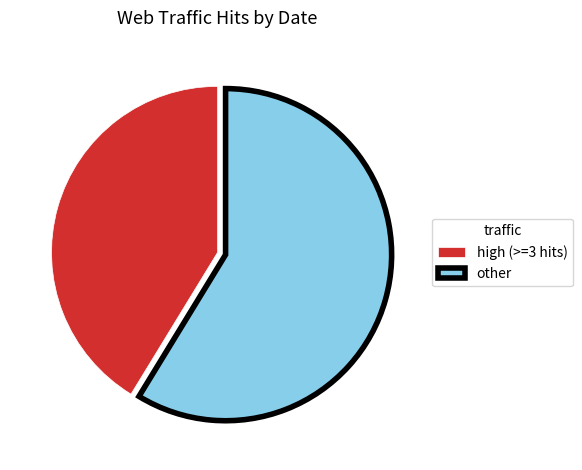

The other slice represents 67% of the pie. True or false?

False